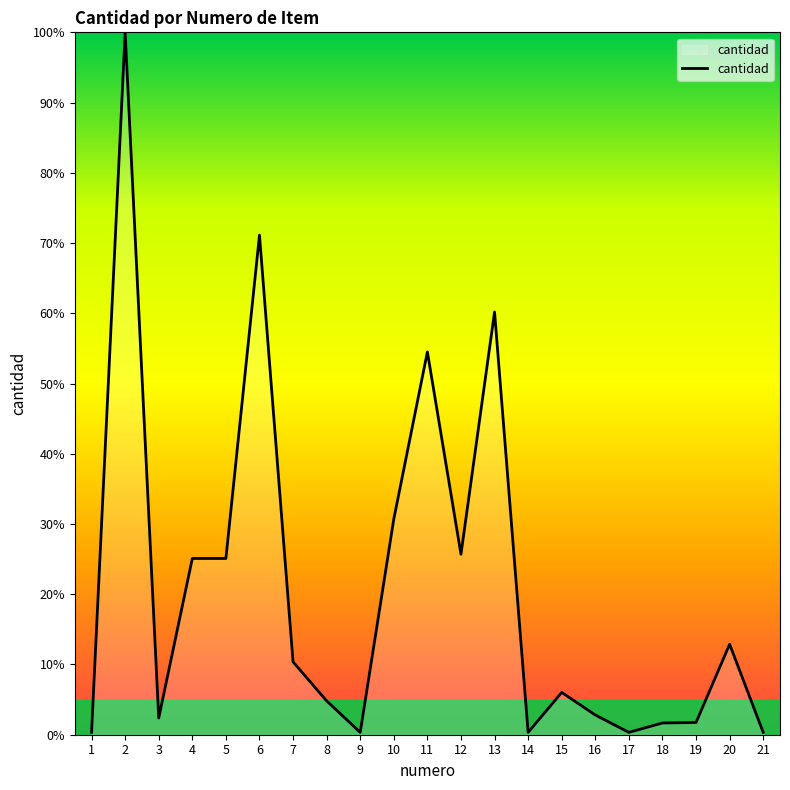

How many series are shown in this chart?

1